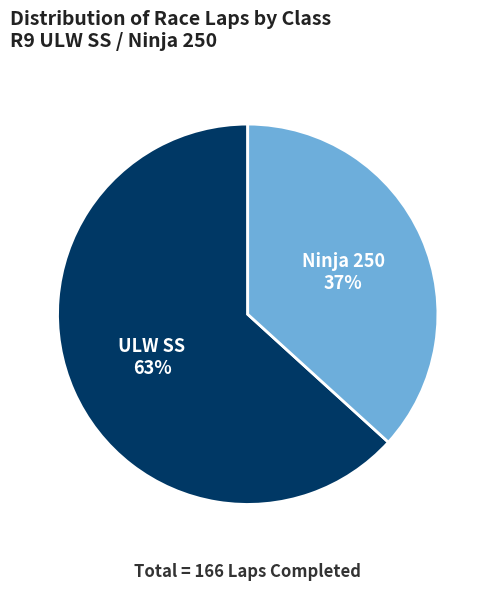

Combined, do Ninja 250 and ULW SS account for over 50%?

Yes